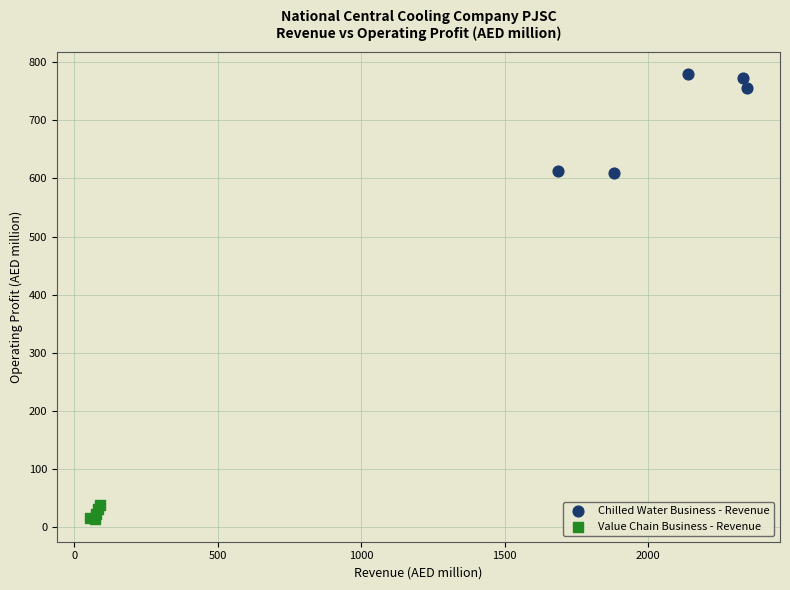

Which series has the widest spread of Y values?

Chilled Water Business - Revenue